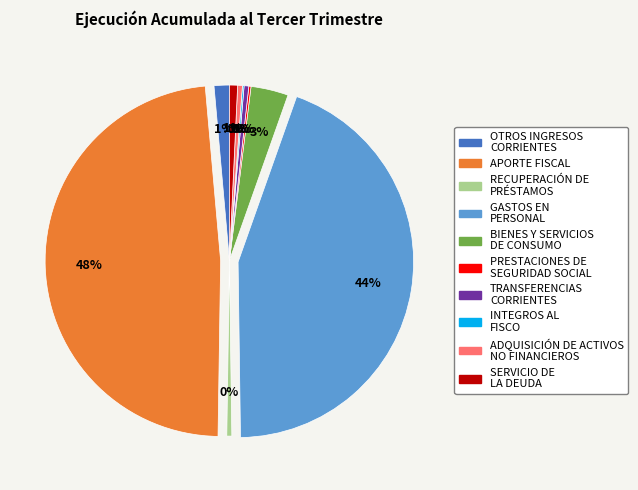

Is there a majority slice in this chart?

No